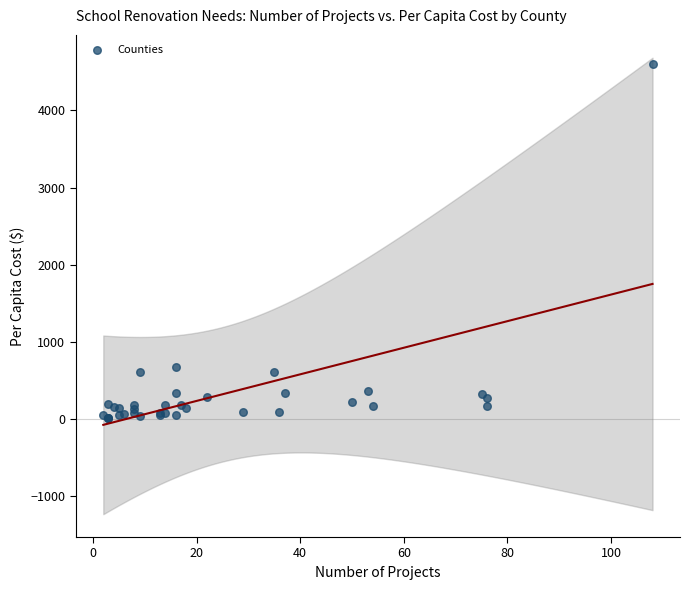

What Y value in the scatter plot is closest to 2305?

678.3